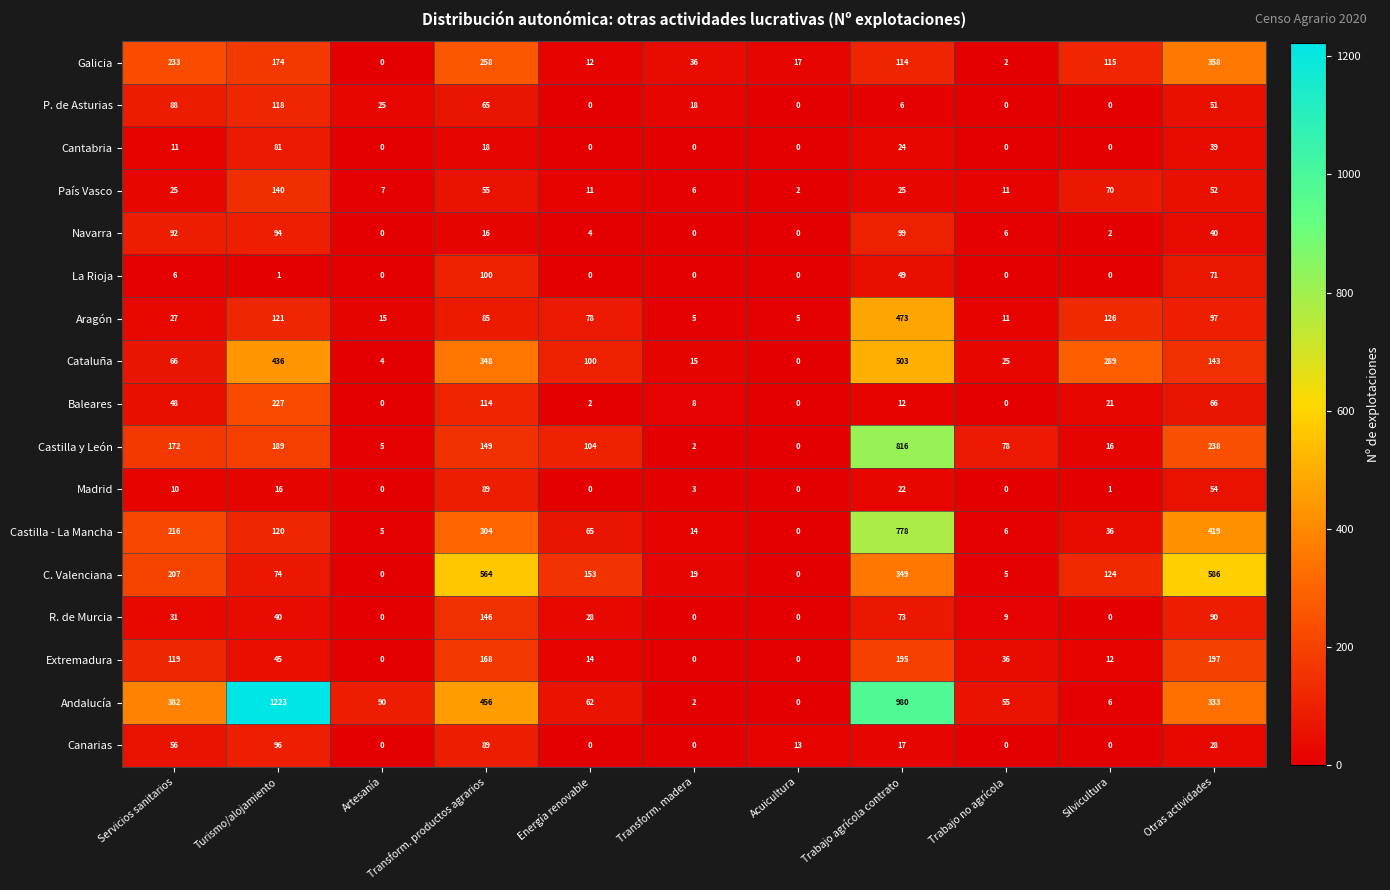

At which label does Navarra first exceed 6?

Servicios sanitarios